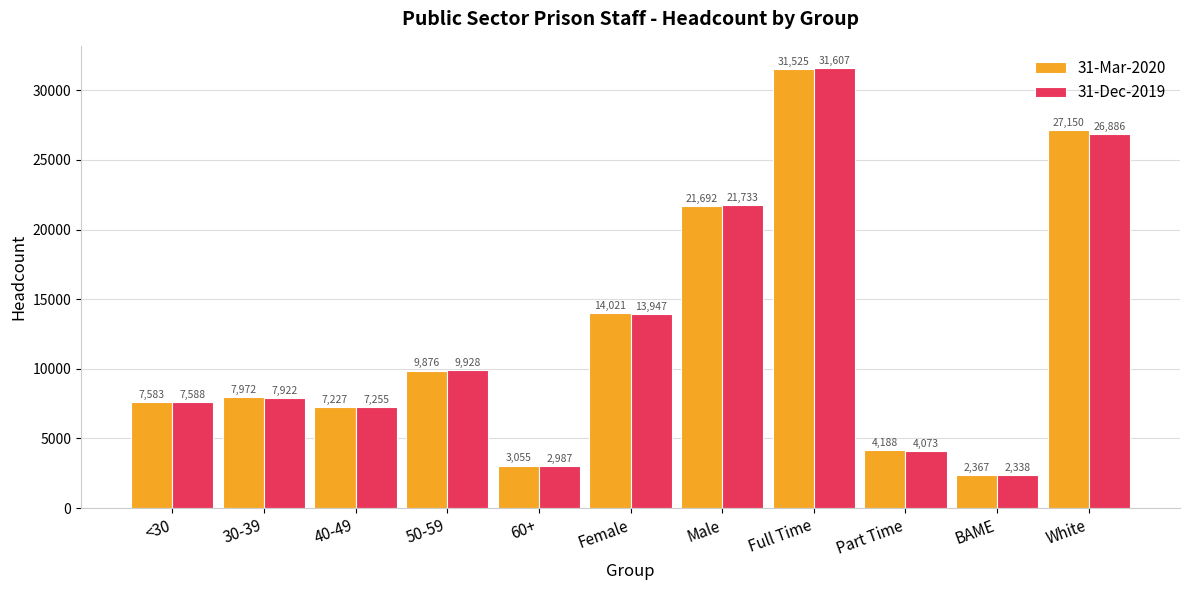

What is the value of the 31-Mar-2020 bar at the 1st from the left?

7583